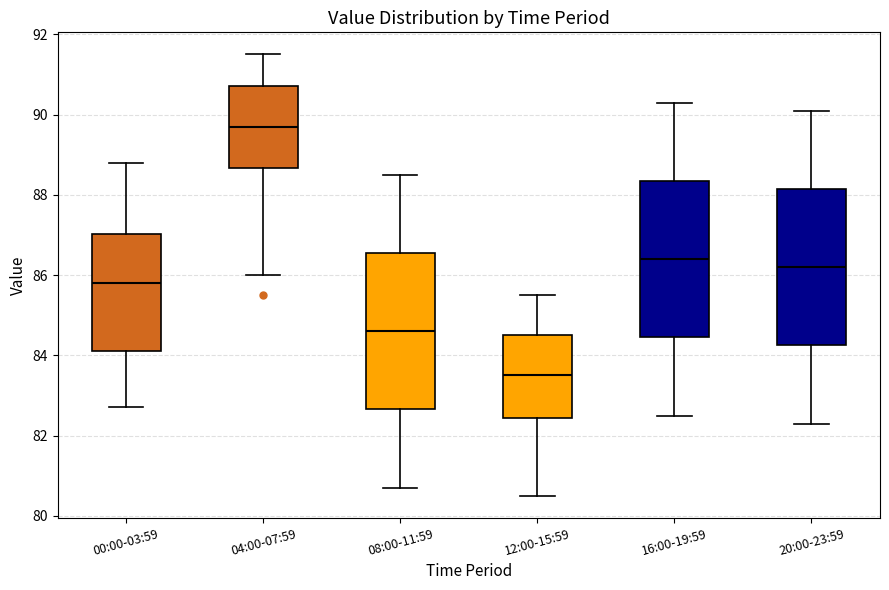

Which box's median line is the lowest?

12:00-15:59